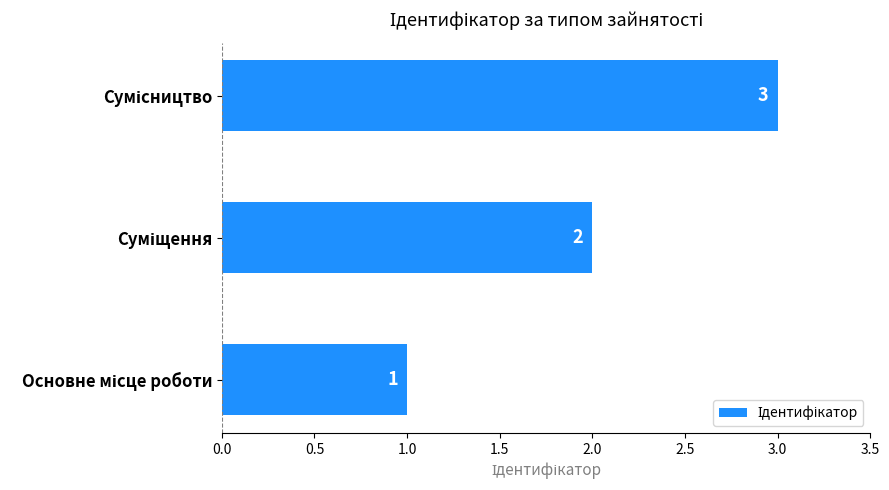

What is the sum of all values?

6